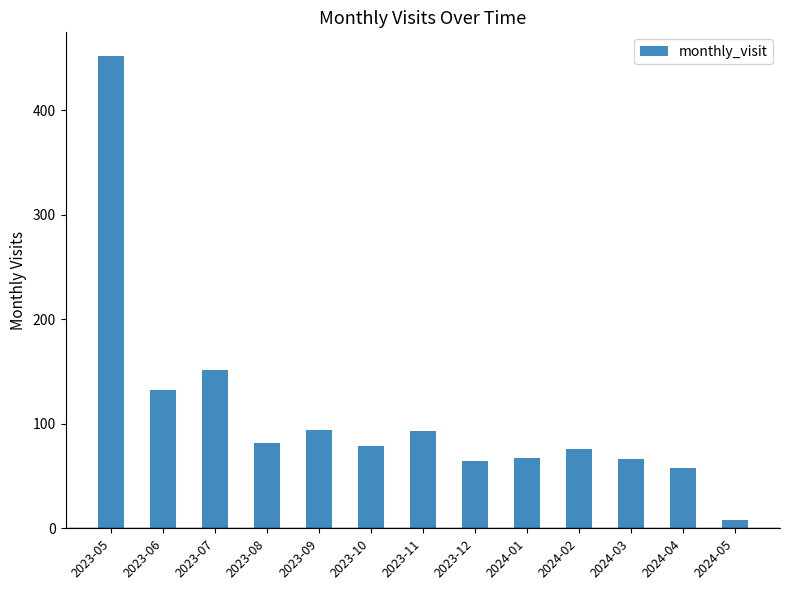

Which label corresponds to the largest value in the chart?

2023-05